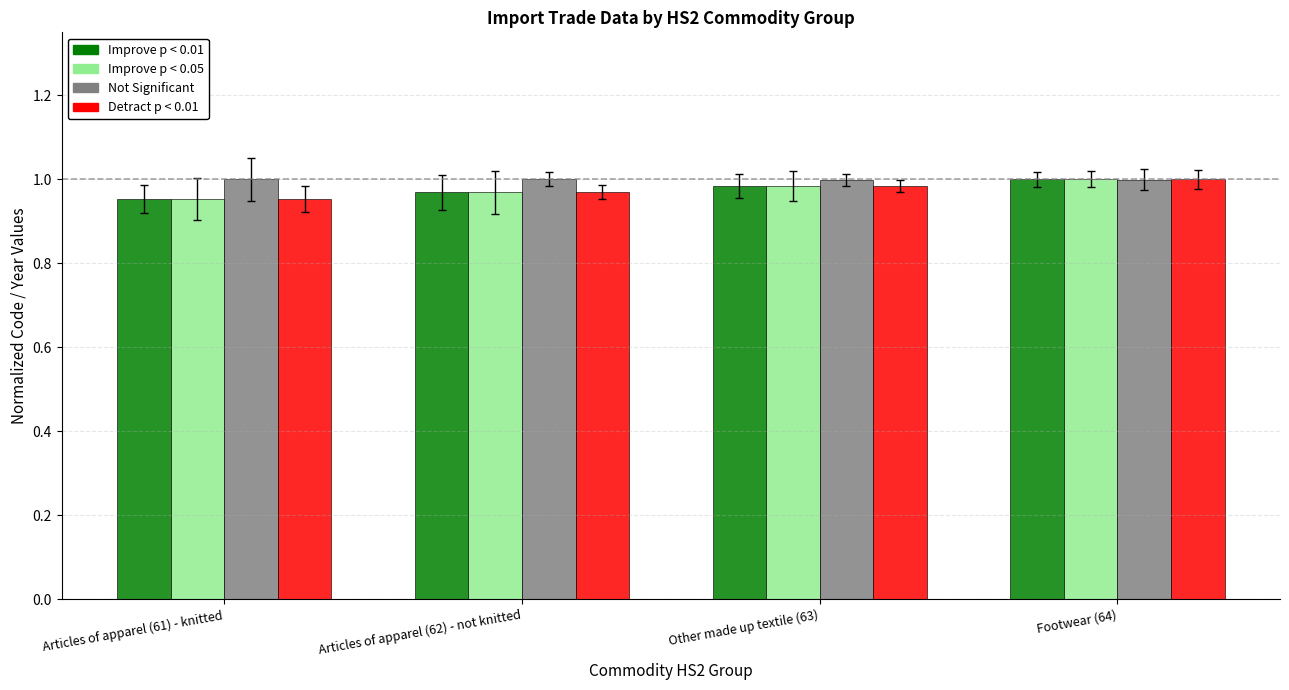

What is the greatest value displayed?

1.0